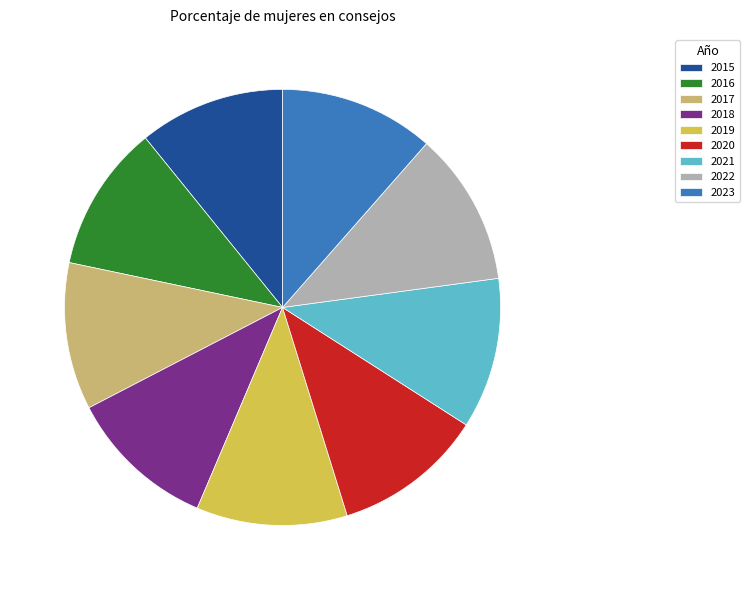

Approximately how many times larger is the value at 2019 compared to 2017?

1.0